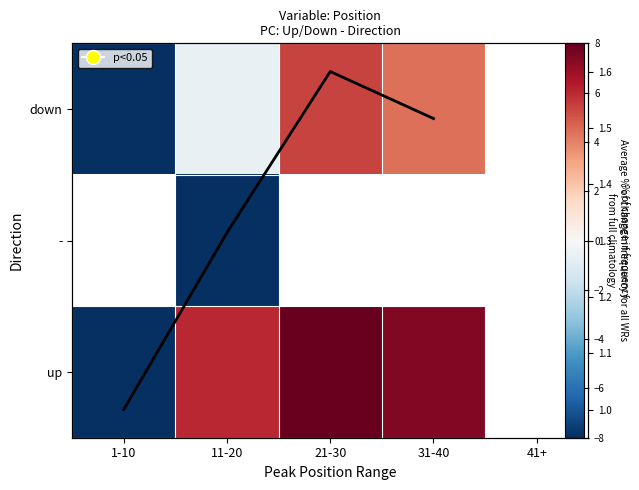

Which category has the lowest value across all series?

1-10